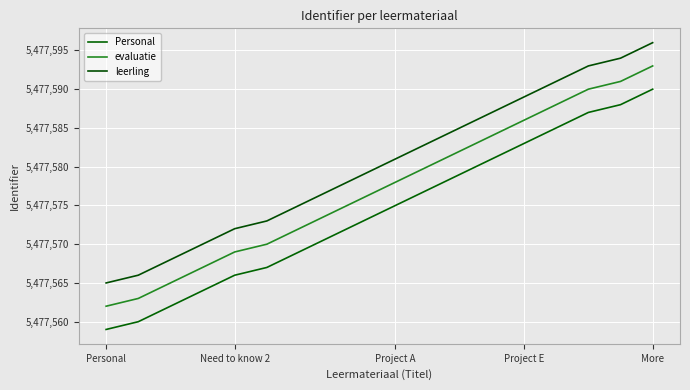

List the series in order of their peak value, lowest first.

Personal, evaluatie, leerling